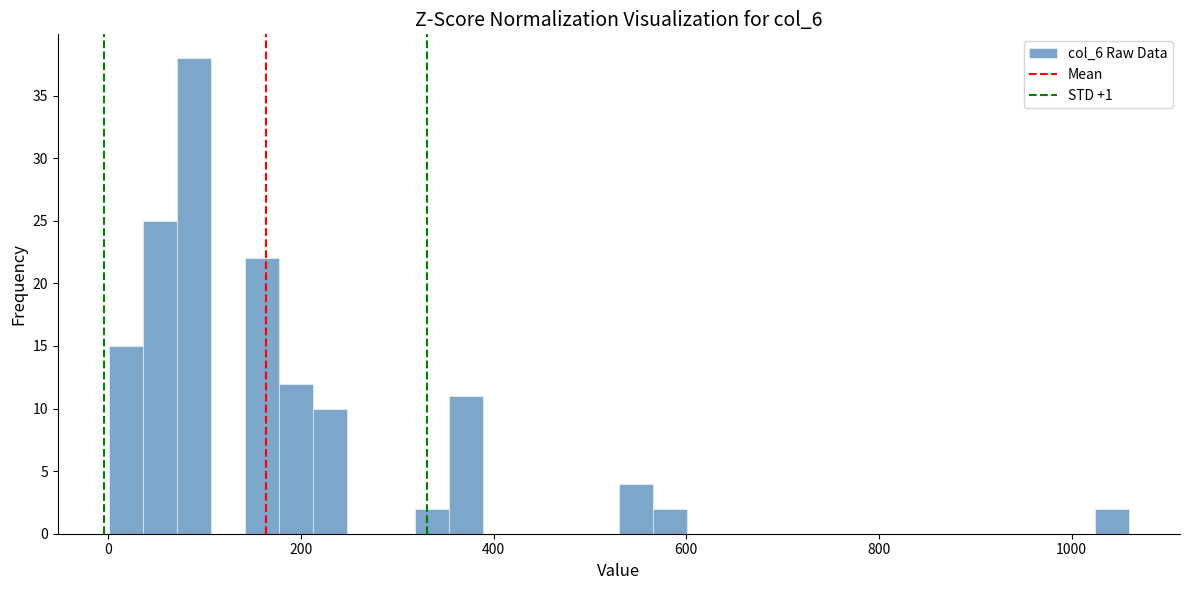

Read against the x-axis, roughly where is the centre of the tallest bar?

80